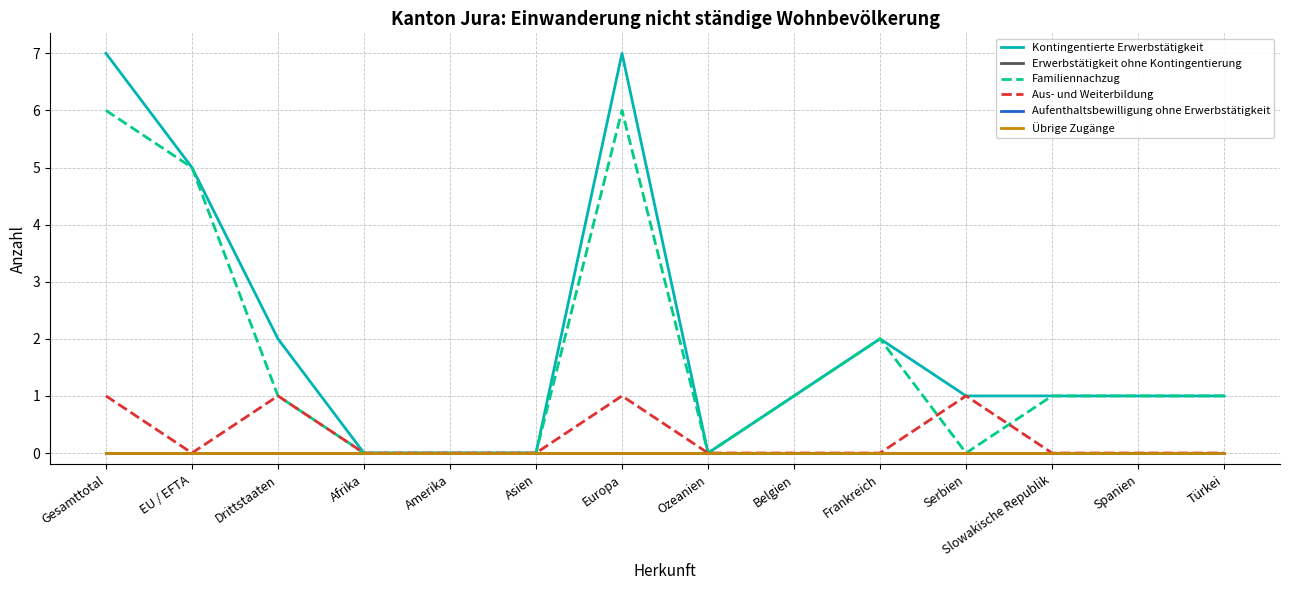

Does the chart display data point markers on the line(s)?

No